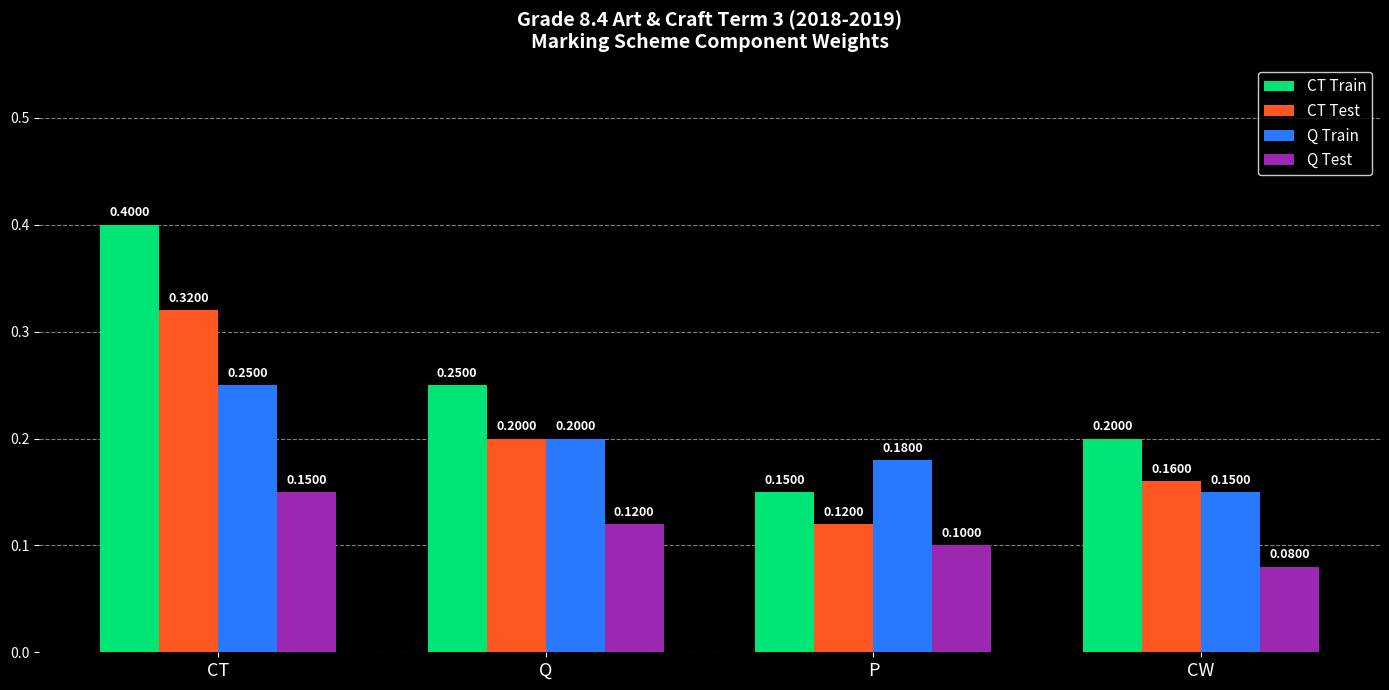

Are the bars horizontal?

No